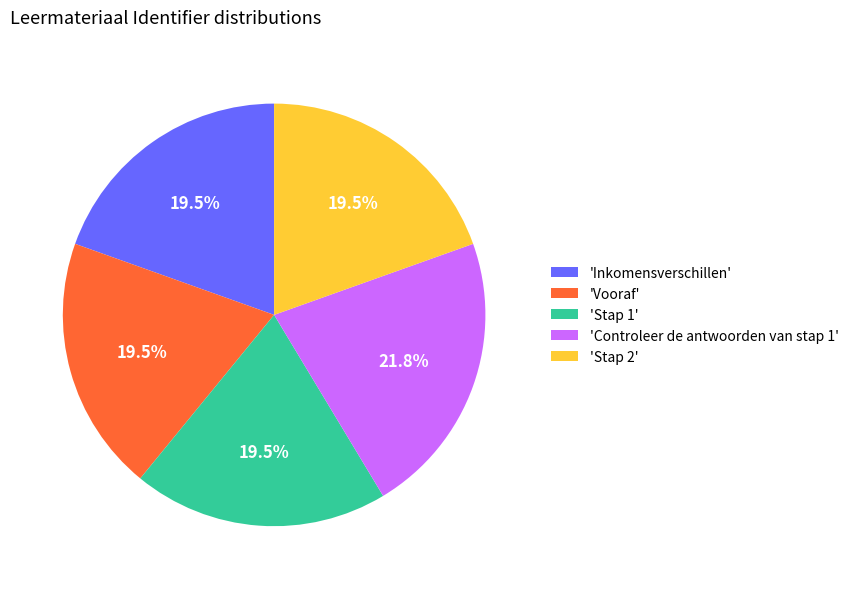

Does any single category account for the majority?

No